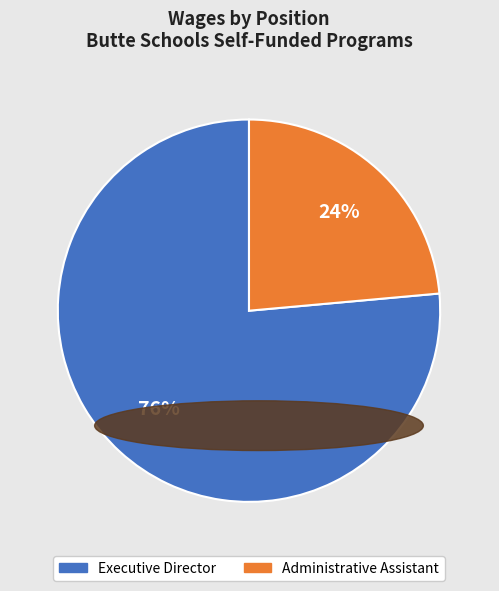

Is there any slice that represents more than half of the pie?

Yes